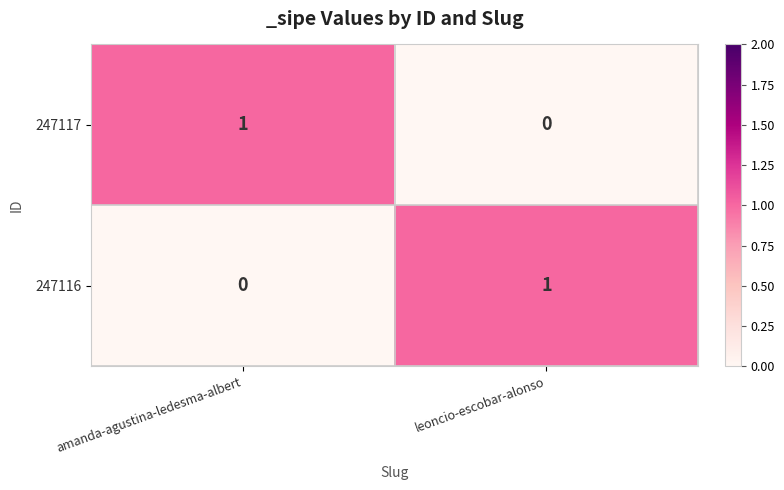

How many data points does each series have?

2